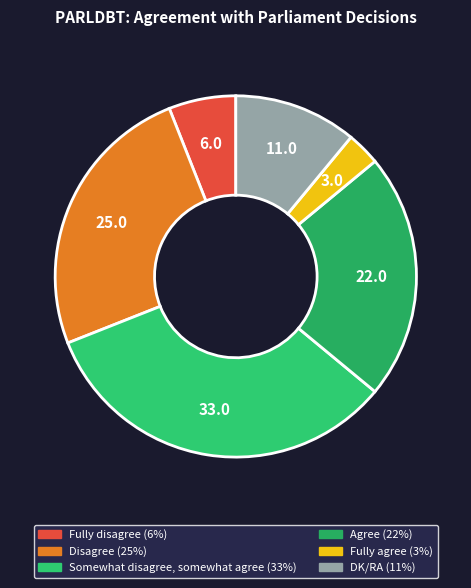

Does Disagree represent more than half of the total?

No